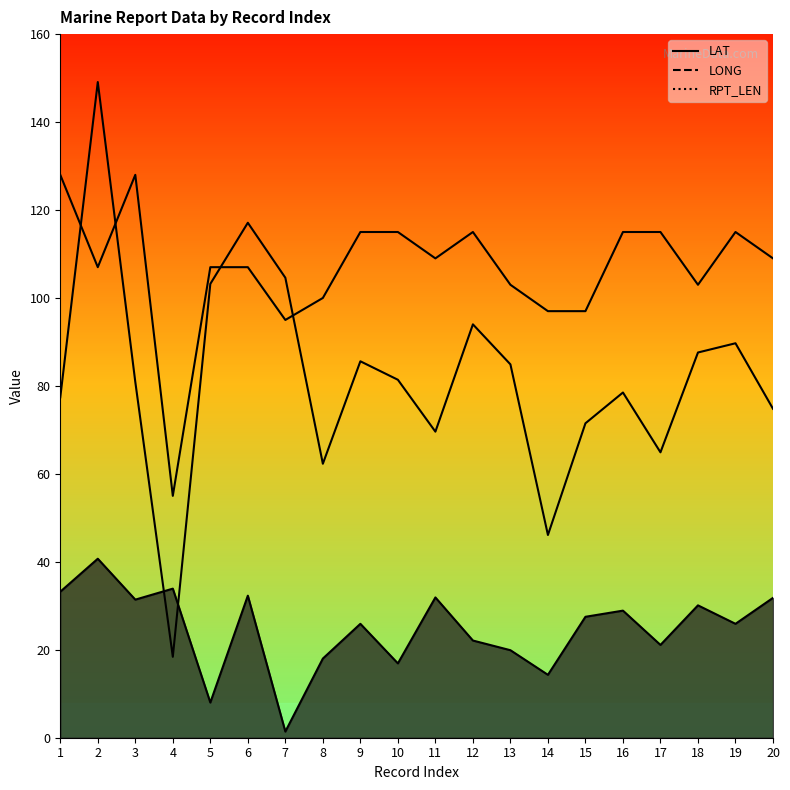

At how many categories does at least one series exceed 70?

19